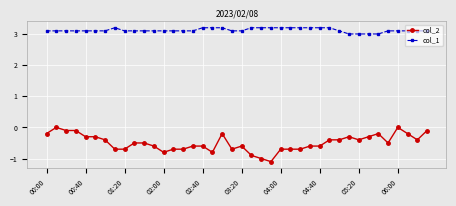

Which series has the widest spread of values?

col_2